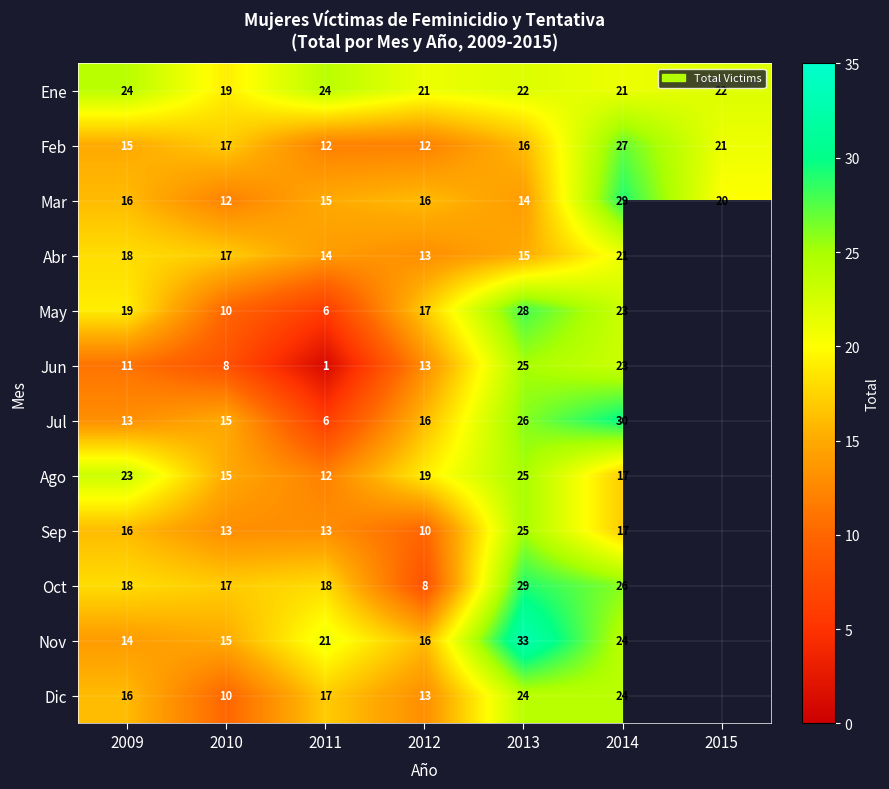

The value of May at 2012 is 17. True or false?

True